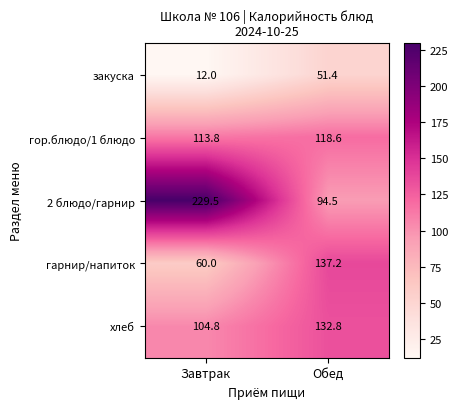

Reading left to right, list all the values displayed in this chart.

закуска: Завтрак=12.0	Обед=51.4
гор.блюдо/1 блюдо: Завтрак=113.8	Обед=118.6
2 блюдо/гарнир: Завтрак=229.5	Обед=94.5
гарнир/напиток: Завтрак=60.0	Обед=137.2
хлеб: Завтрак=104.8	Обед=132.8